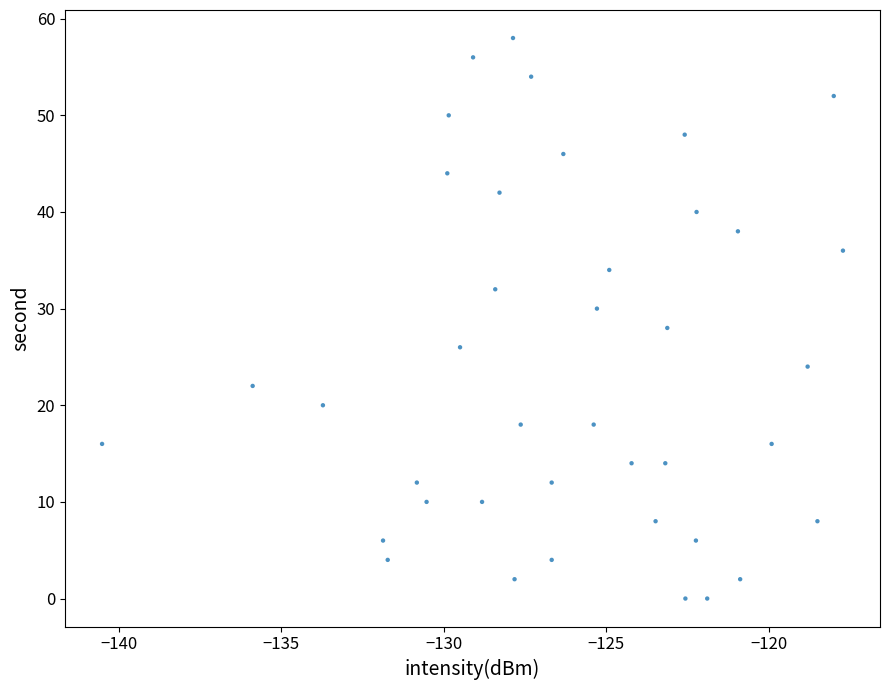

What is the range of Y values (max minus min)?

58